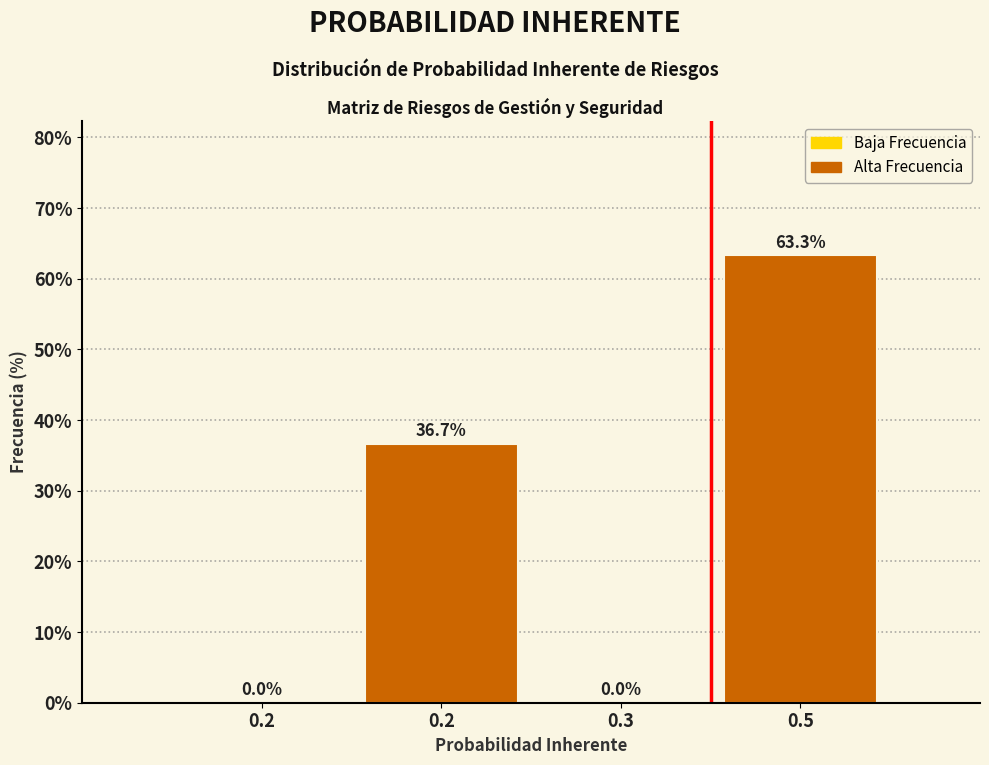

How many distinct data groups are displayed?

1